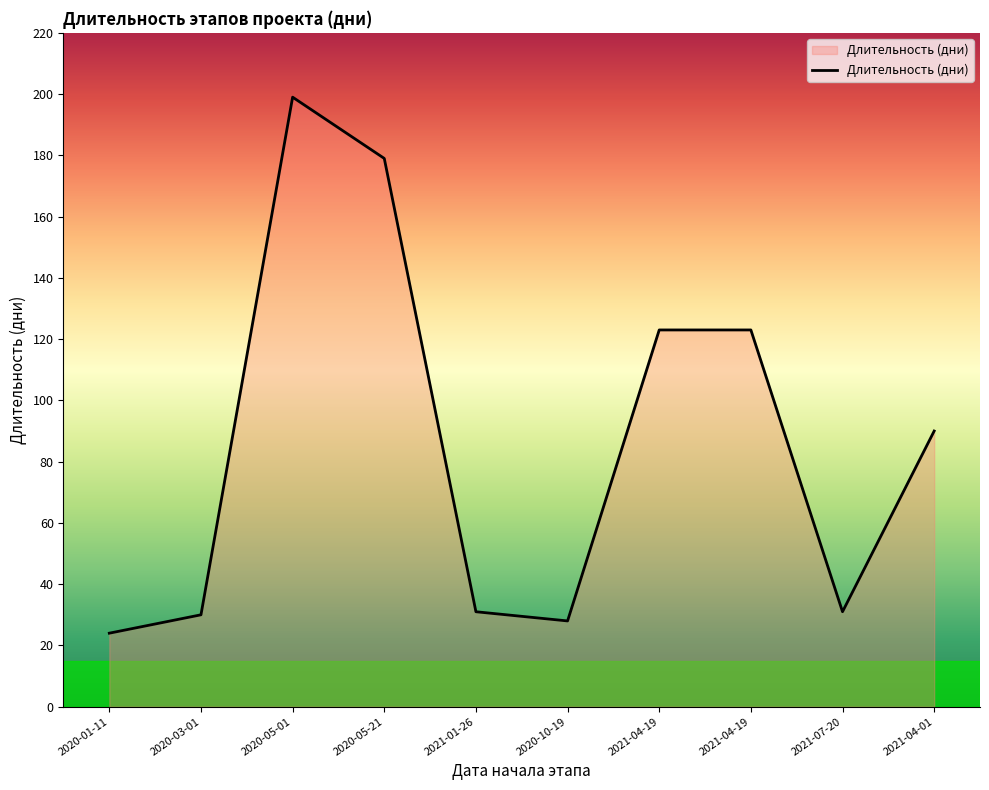

What is the maximum value shown in the chart?

199